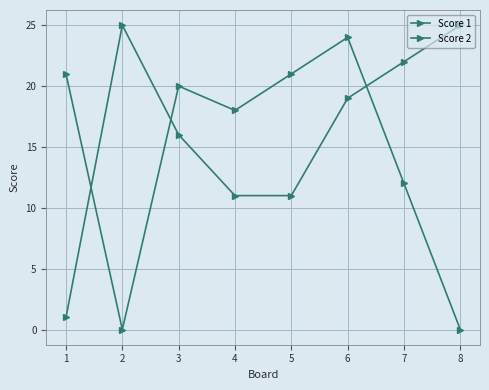

Does the chart have visible grid lines?

Yes